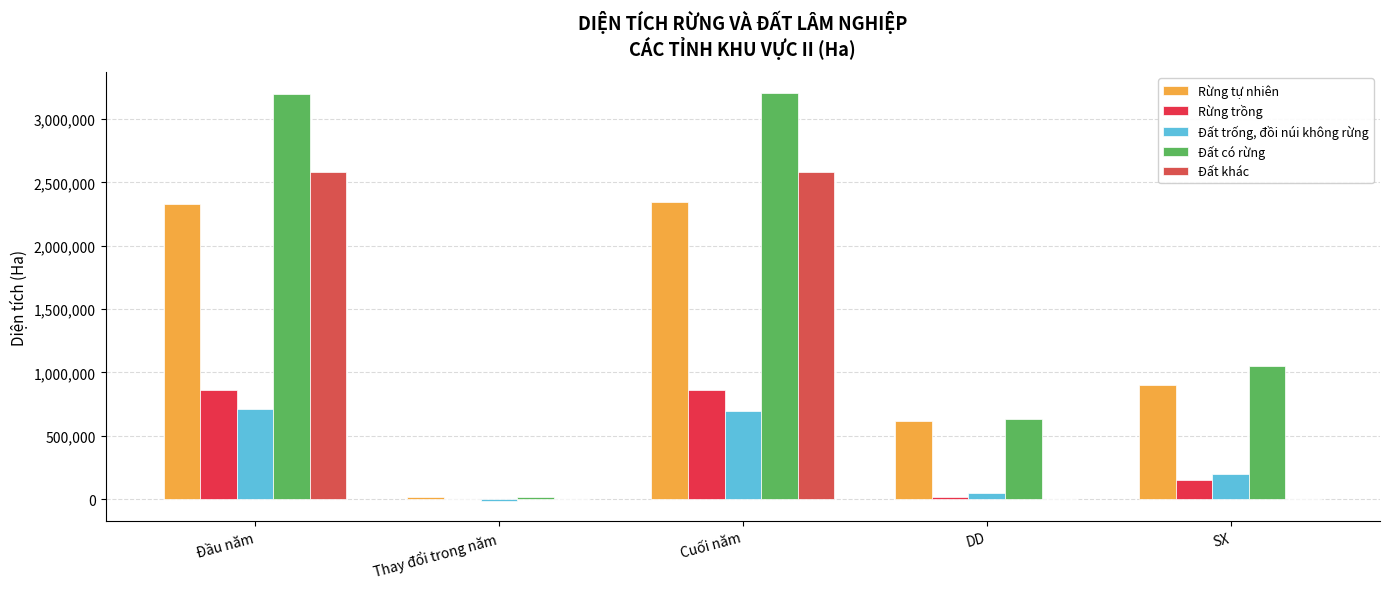

Rank the series at Cuối năm from lowest to highest value.

Đất trống, đồi núi không rừng, Rừng trồng, Rừng tự nhiên, Đất khác, Đất có rừng